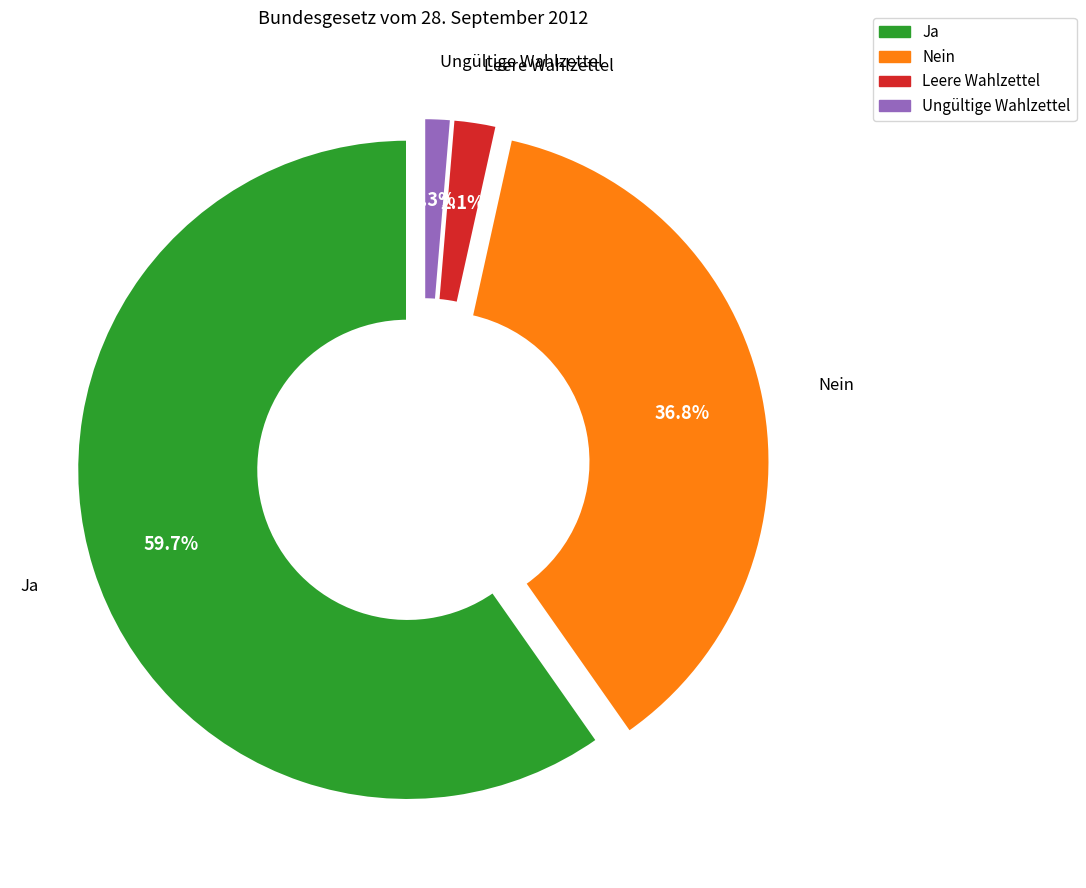

What is the majority slice?

Ja